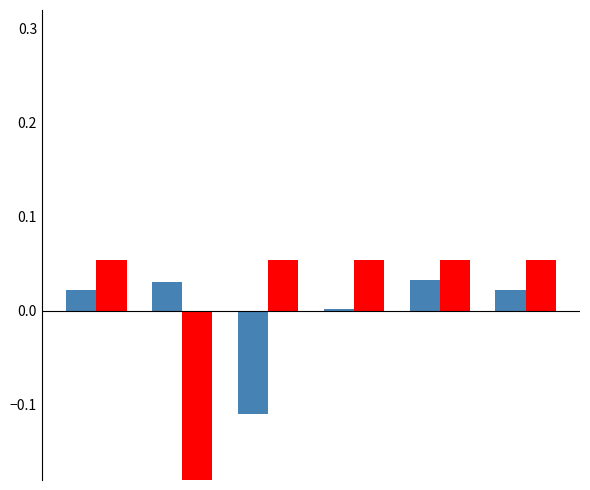

How many positive values does the Total económico series have?

5